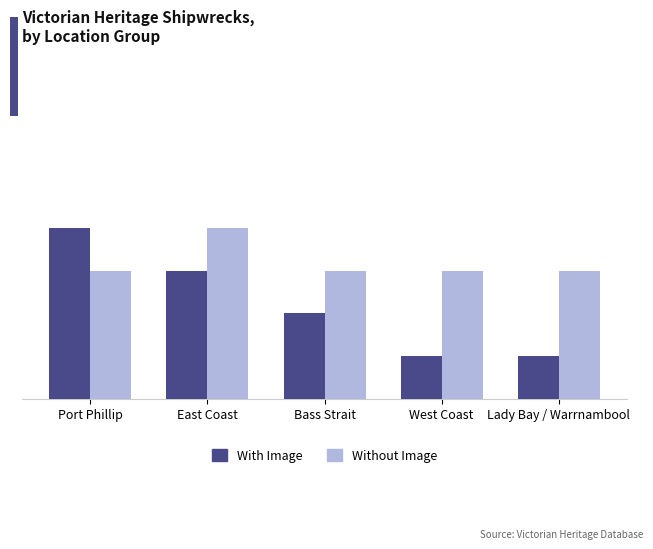

Are the bars grouped side by side (vs. stacked)?

Yes